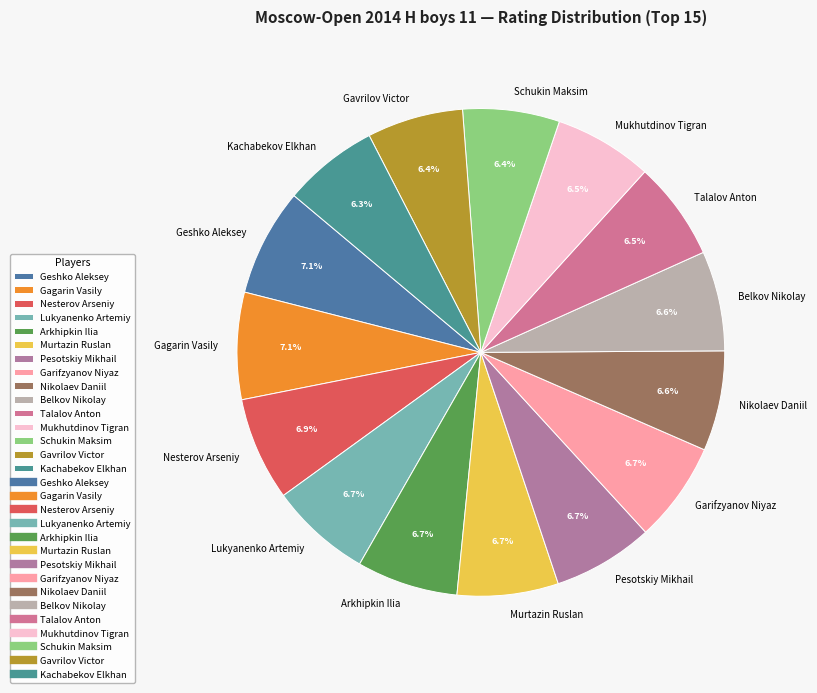

The Murtazin Ruslan slice represents 7% of the pie. True or false?

True